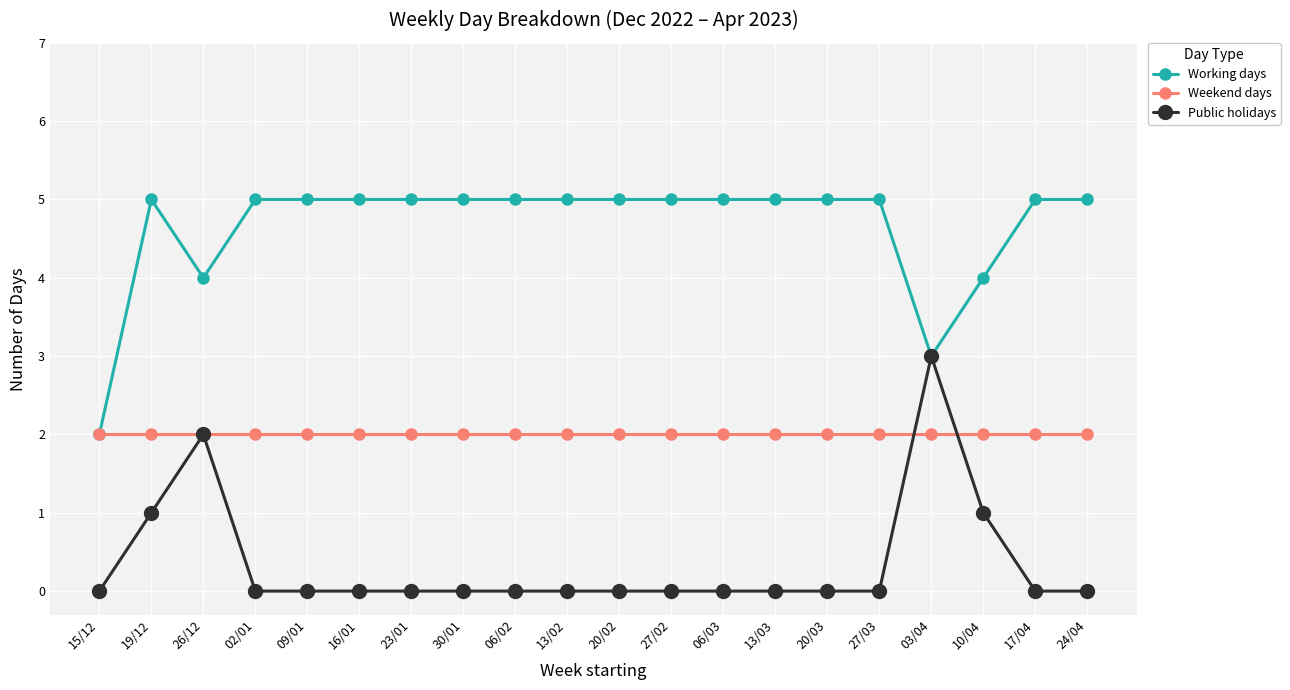

Rank the series by their maximum value, from lowest to highest.

Weekend days, Public holidays, Working days